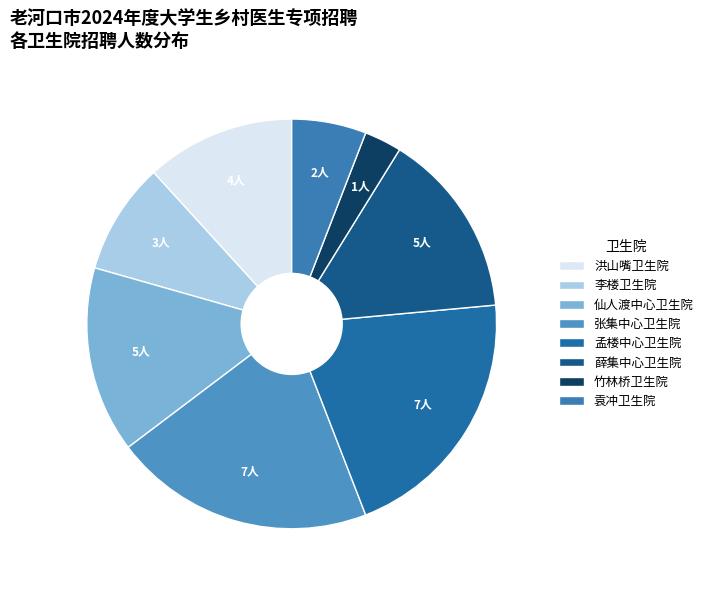

Does any single category account for the majority?

No